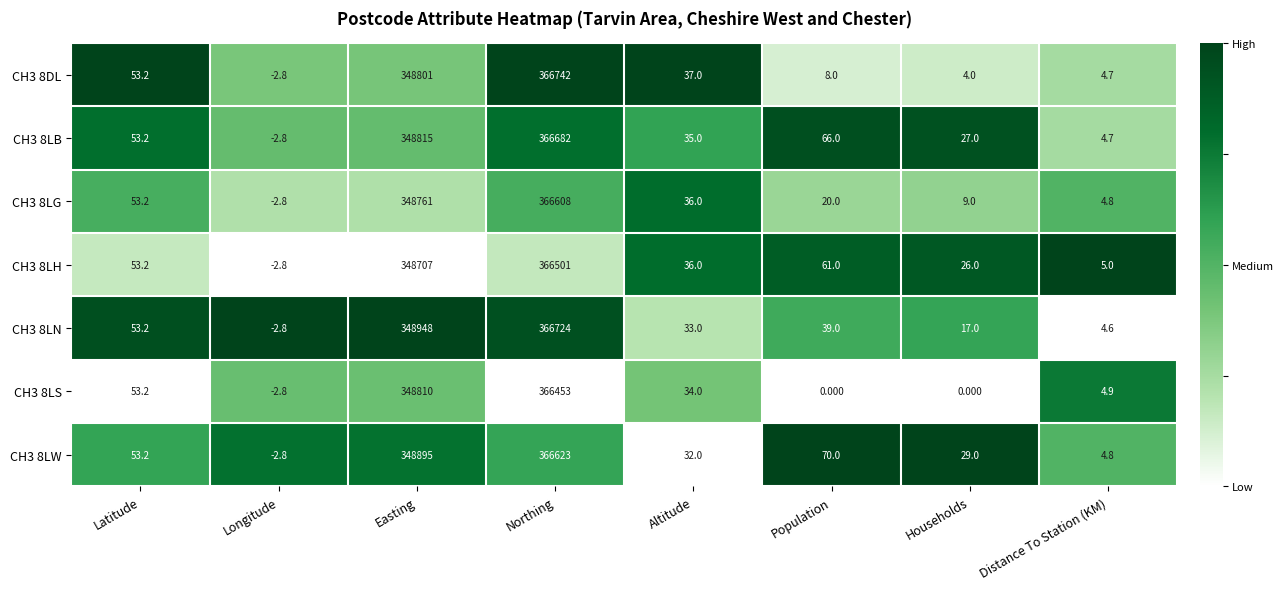

Which category has the highest value across all series?

Northing